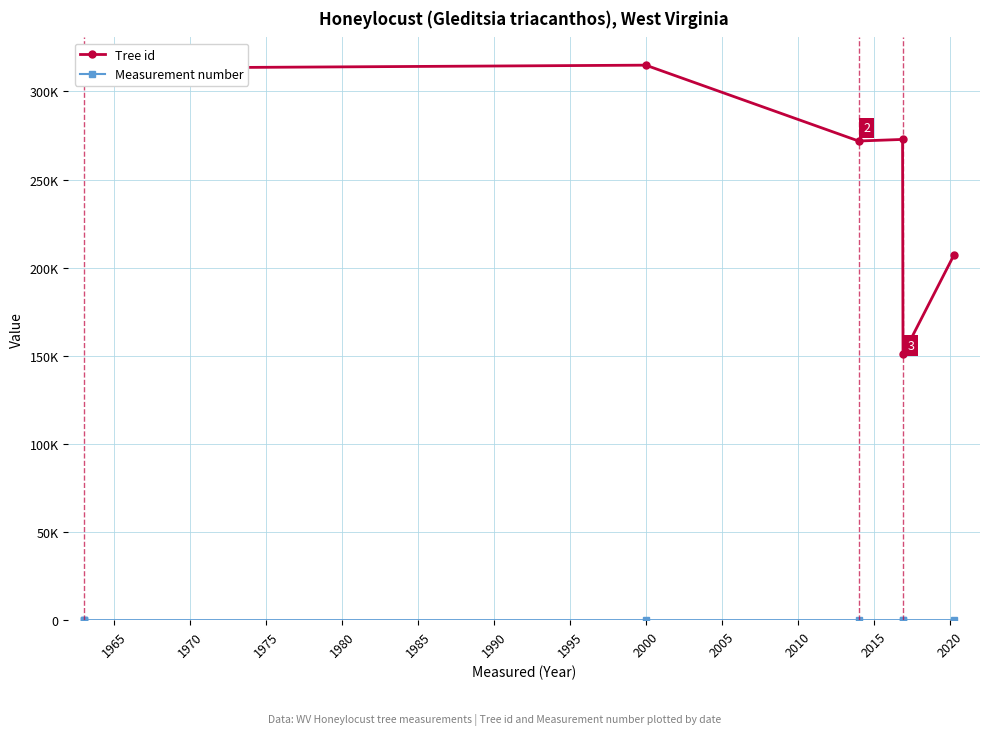

The value of Tree id at 1960 is 127686. True or false?

False